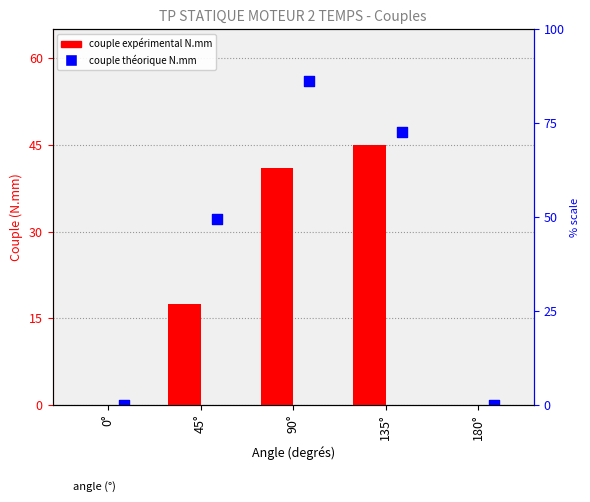

Which series contains the highest Y value?

couple théorique N.mm